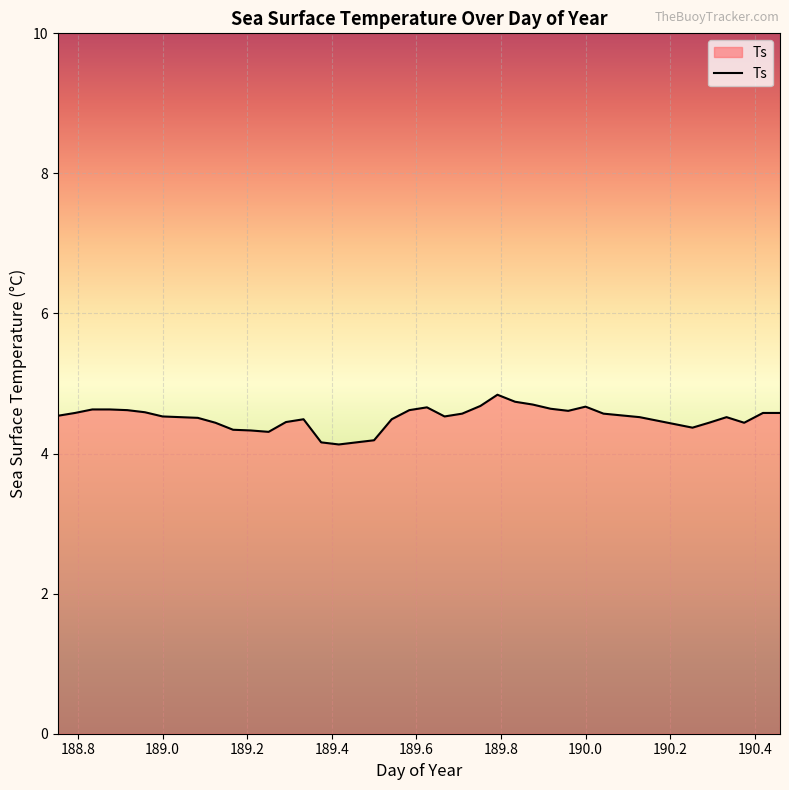

What is the difference between the maximum and minimum values?

0.7